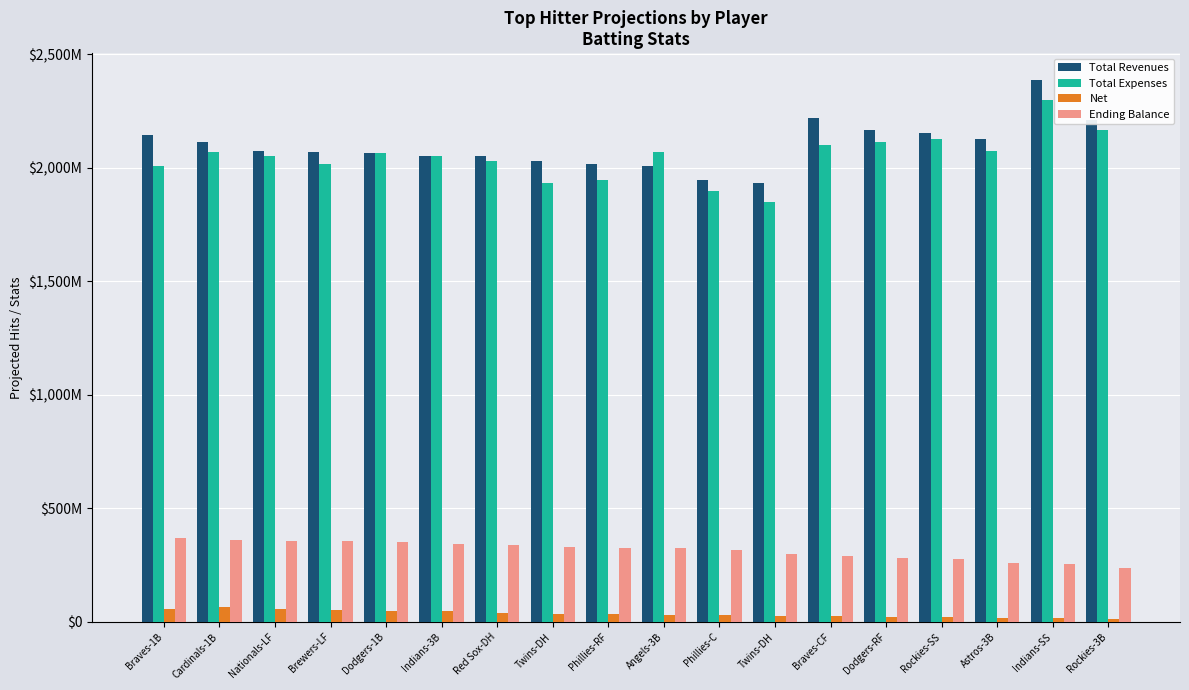

At which category is the sum across all series the highest?

Indians-SS